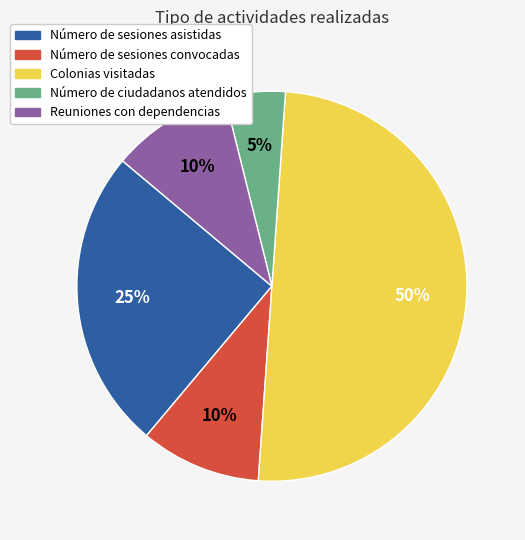

How many slices are in this pie chart?

5